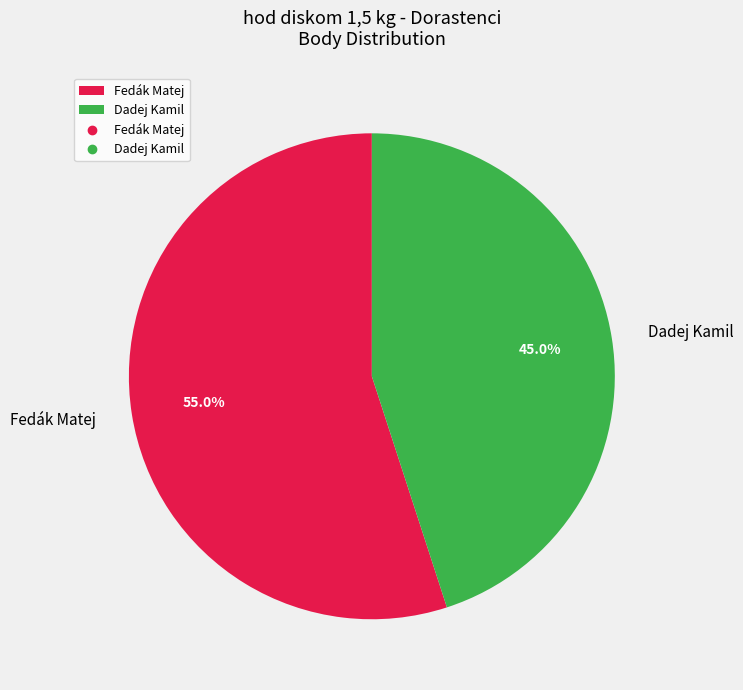

The Dadej Kamil slice represents 50% of the pie. True or false?

False